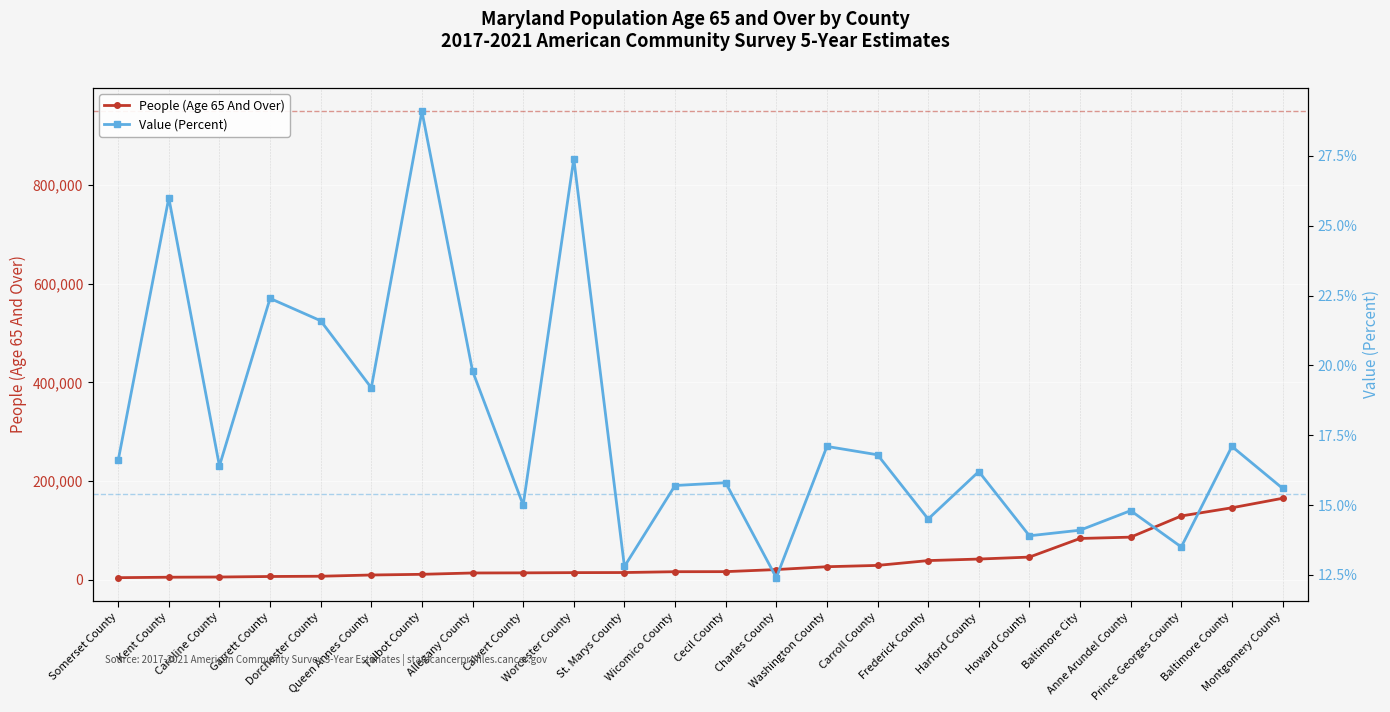

True or false: People (Age 65 And Over) and Value (Percent) intersect in this chart.

False